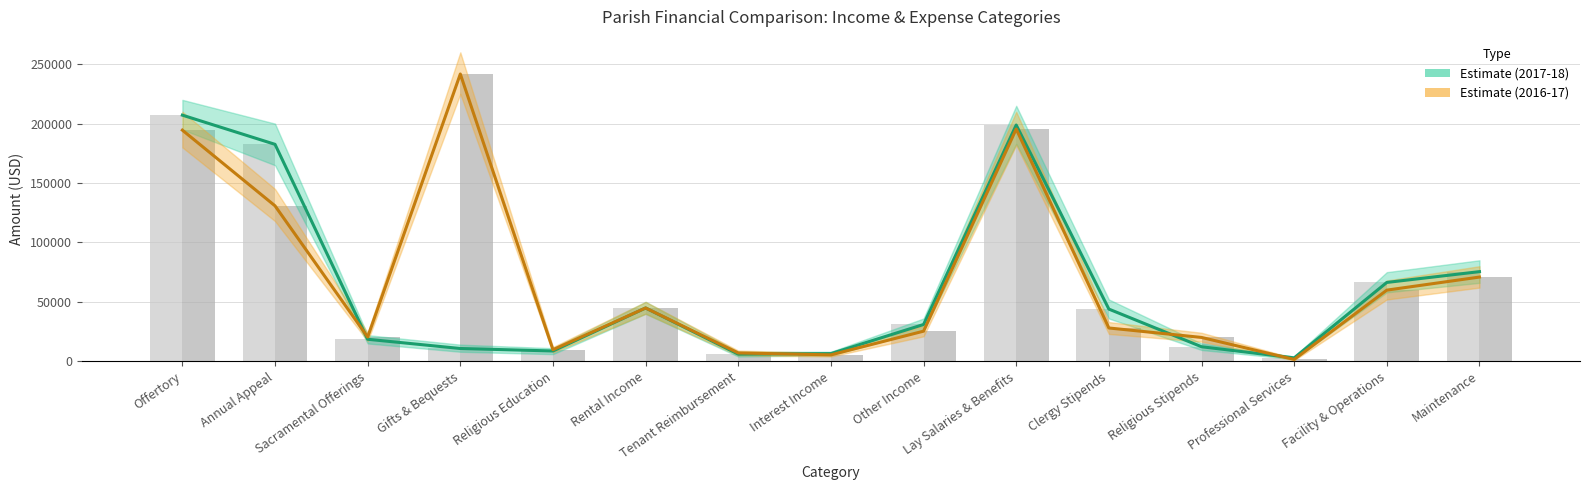

What is the sum of all 7/1/17-3/31/18 values?

915600